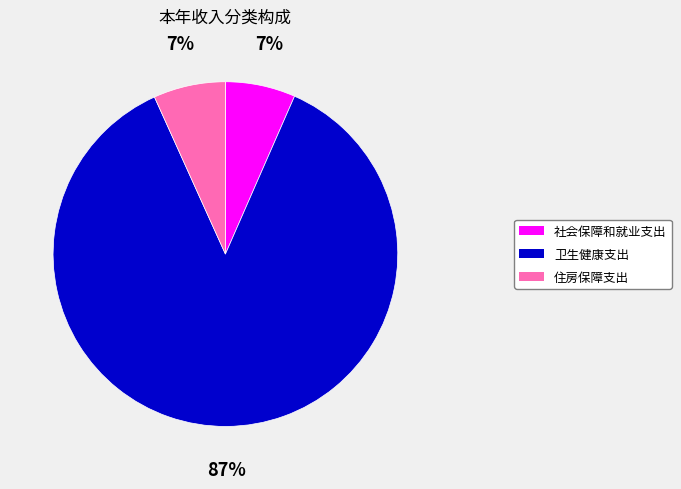

Which has a higher value, 卫生健康支出 or 住房保障支出?

卫生健康支出